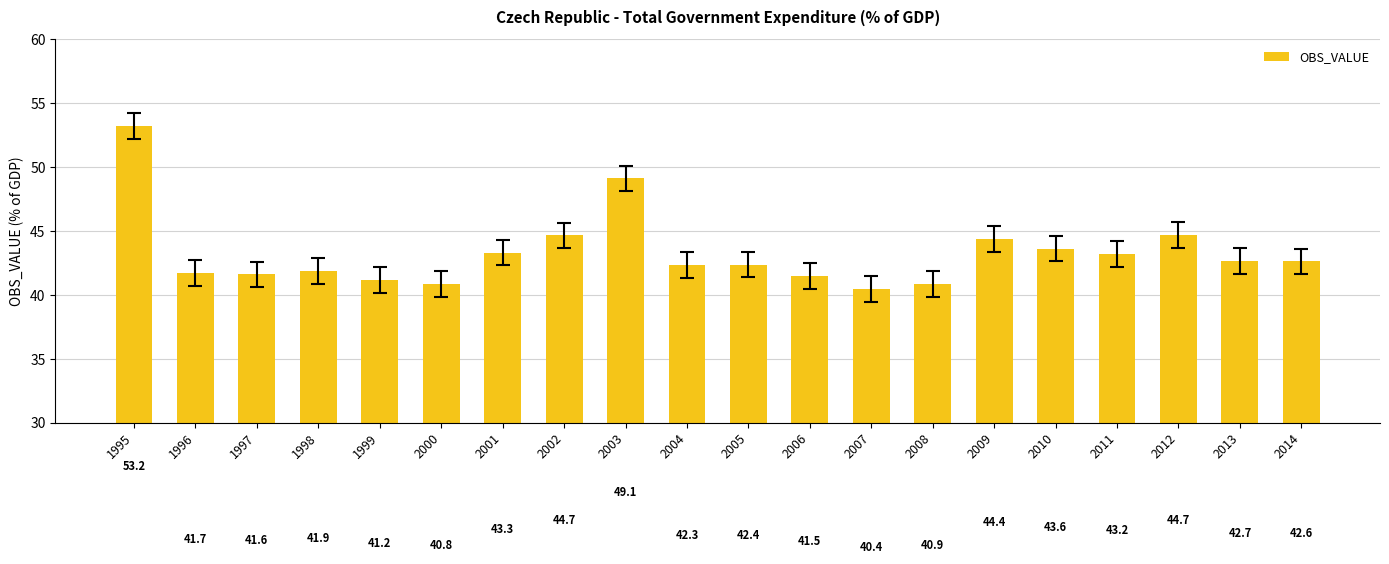

The value at 2011 is 43.2. True or false?

True